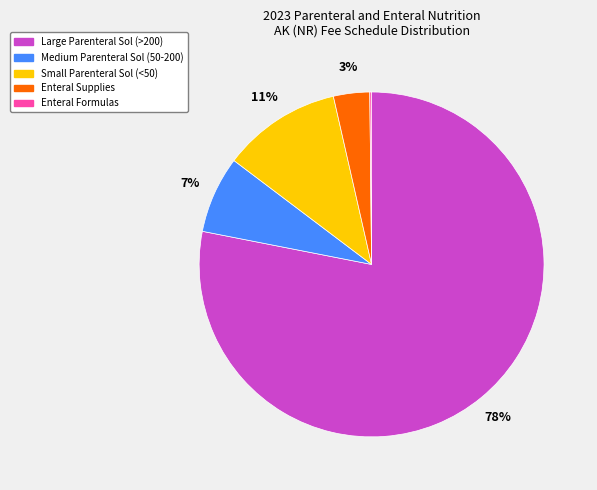

Is there a majority slice in this chart?

Yes